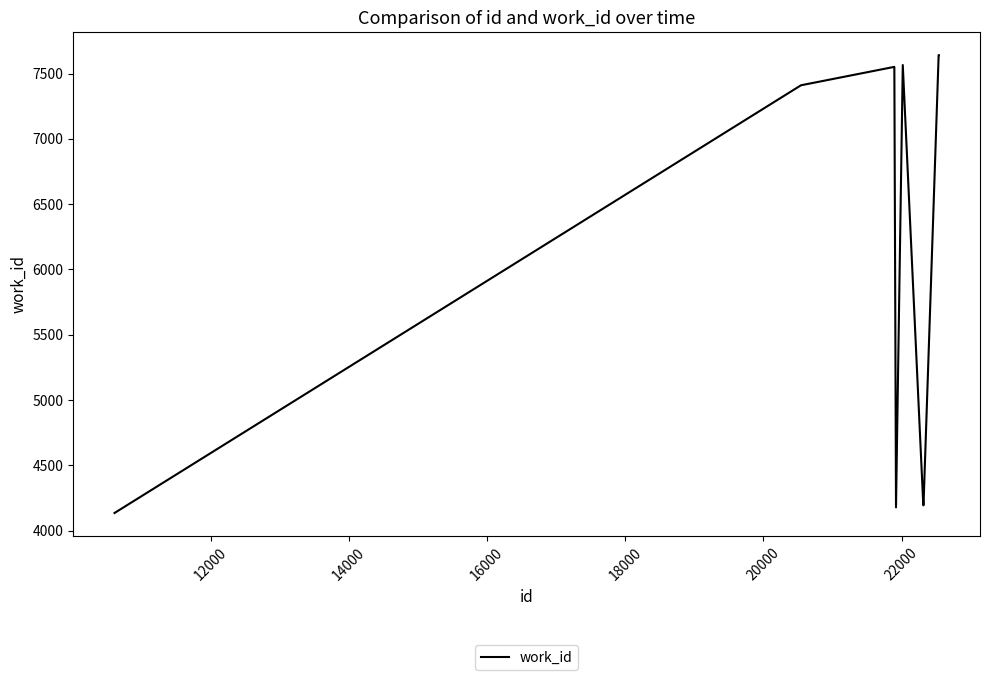

Is this an area chart (filled region under the line)?

No